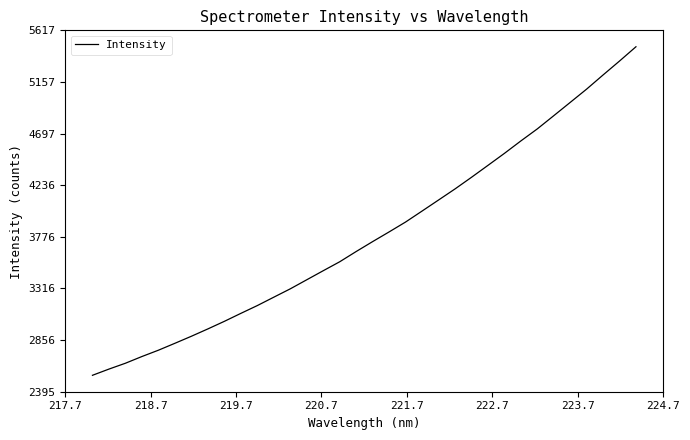

What is the smallest value displayed?

2541.8